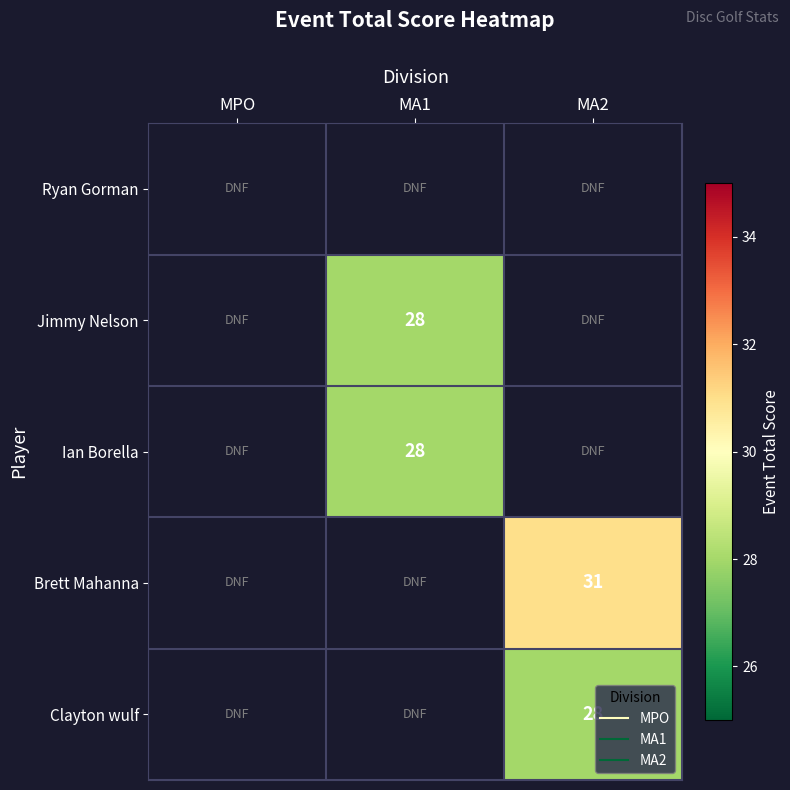

Count the number of categories in the chart.

3